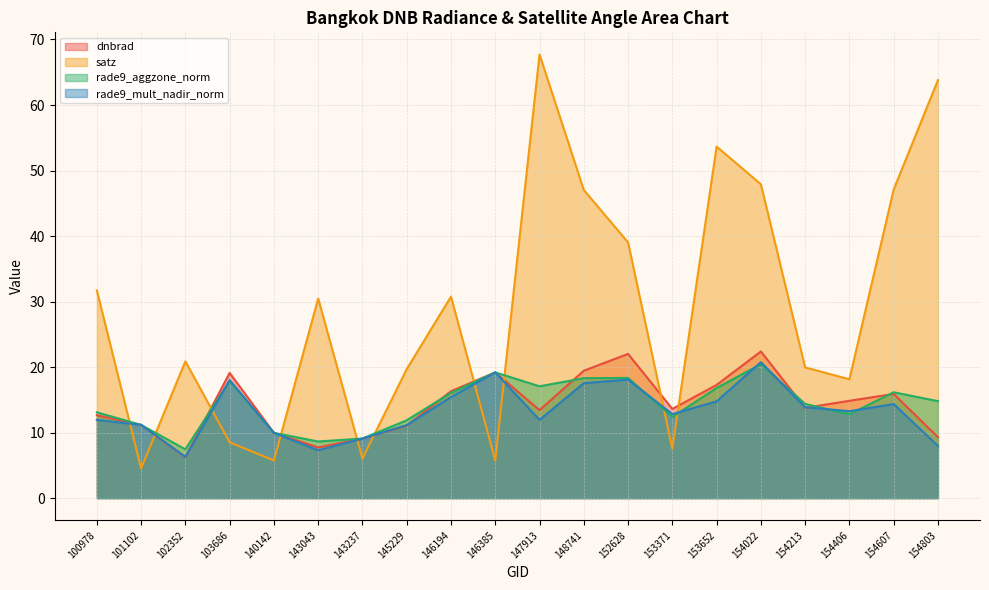

Which series has the widest spread of values?

satz